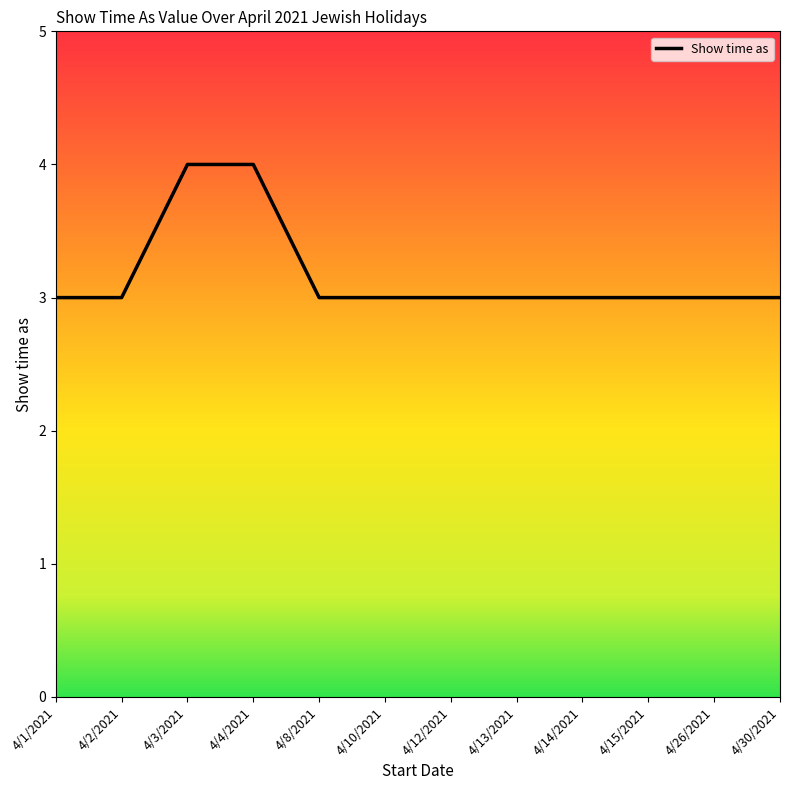

Reading left to right, what are all the values shown in this chart?

4/1/2021=3	4/2/2021=3	4/3/2021=4	4/4/2021=4	4/8/2021=3	4/10/2021=3	4/12/2021=3	4/13/2021=3	4/14/2021=3	4/15/2021=3	4/26/2021=3	4/30/2021=3